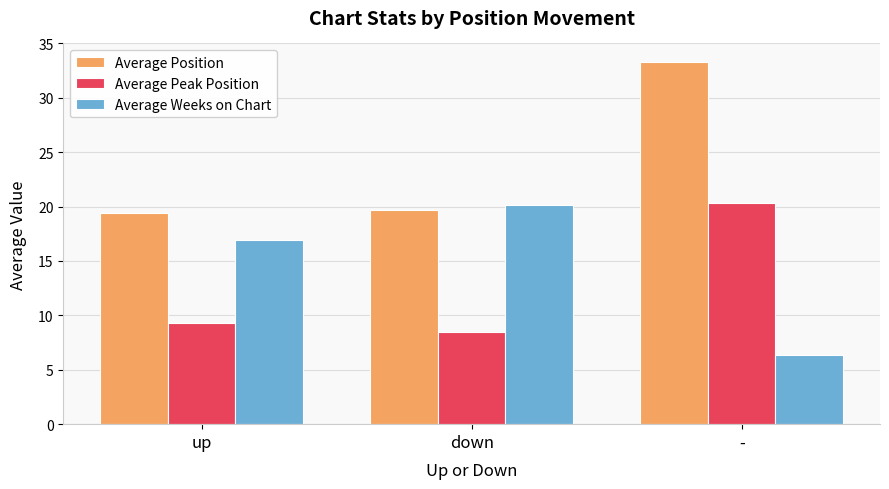

What value does the Average Position series have at down?

19.7